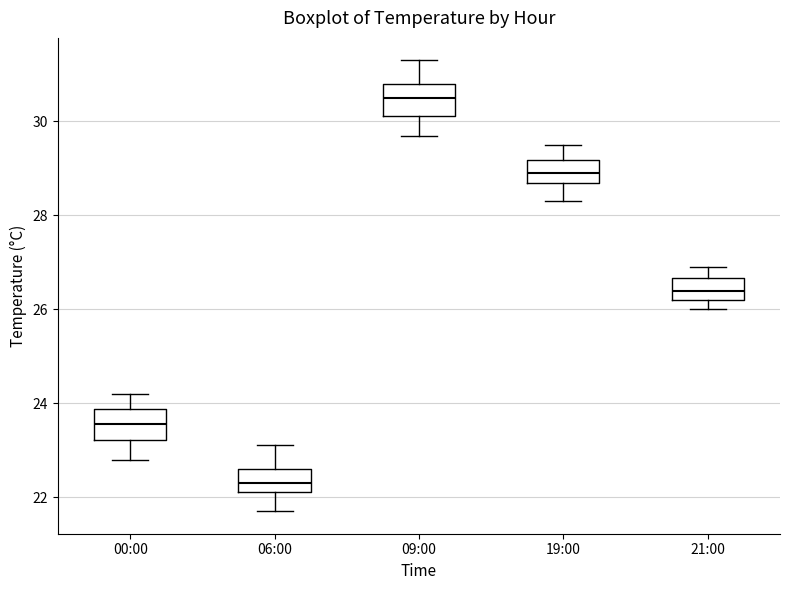

Reading left to right, transcribe this box plot: for each box, give where its median line is, the range the box spans, and where its two whiskers end, as read against the y-axis. The values are not printed on the chart, so give them approximately, as read against the axis.

00:00: median 23.6, box 23.2 to 23.8, whiskers 22.8 to 24.2
06:00: median 22.4, box 22.2 to 22.6, whiskers 21.8 to 23.2
09:00: median 30.6, box 30.2 to 30.8, whiskers 29.8 to 31.4
19:00: median 29.0, box 28.8 to 29.2, whiskers 28.4 to 29.6
21:00: median 26.4, box 26.2 to 26.6, whiskers 26.0 to 27.0